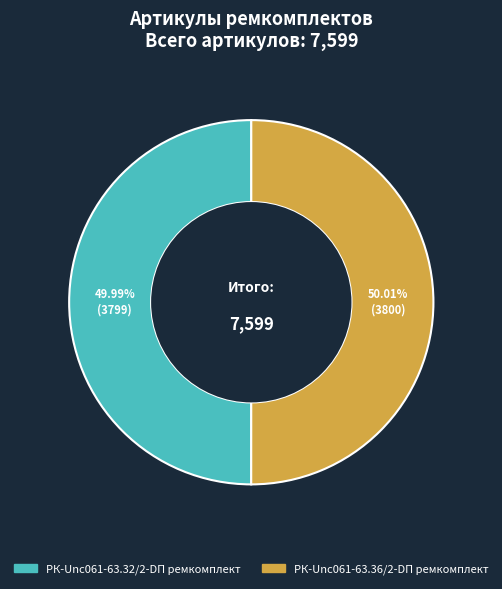

Is there any slice that represents more than half of the pie?

Yes